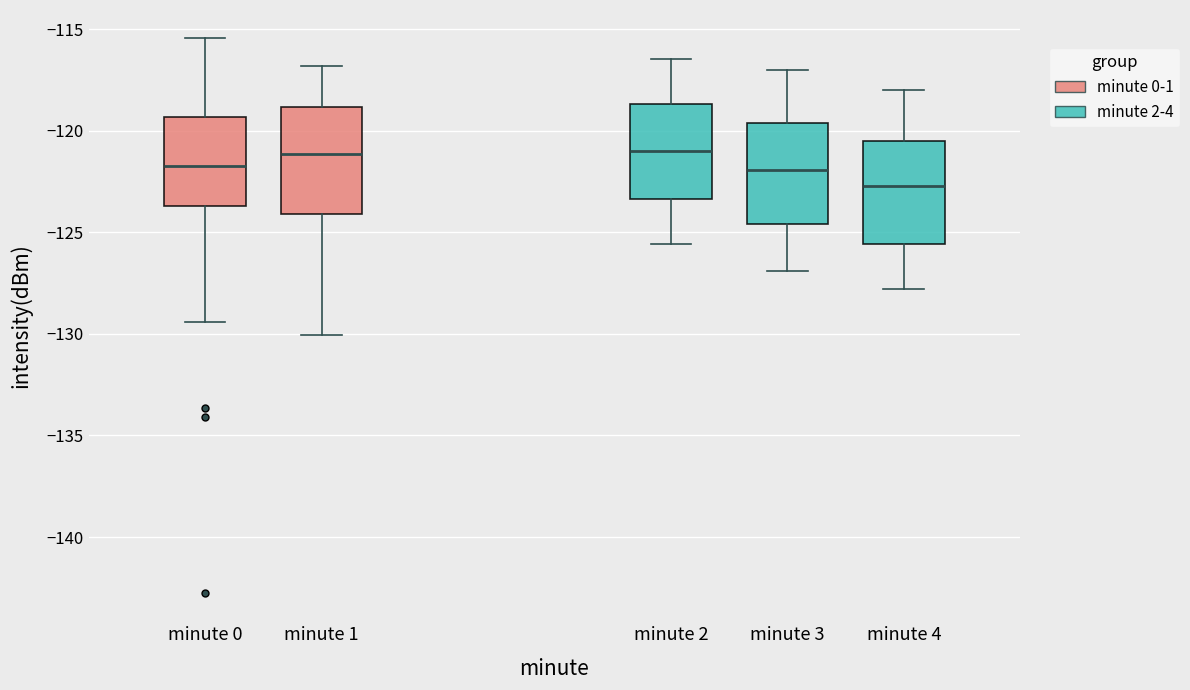

Which box's median line is the lowest?

minute 4